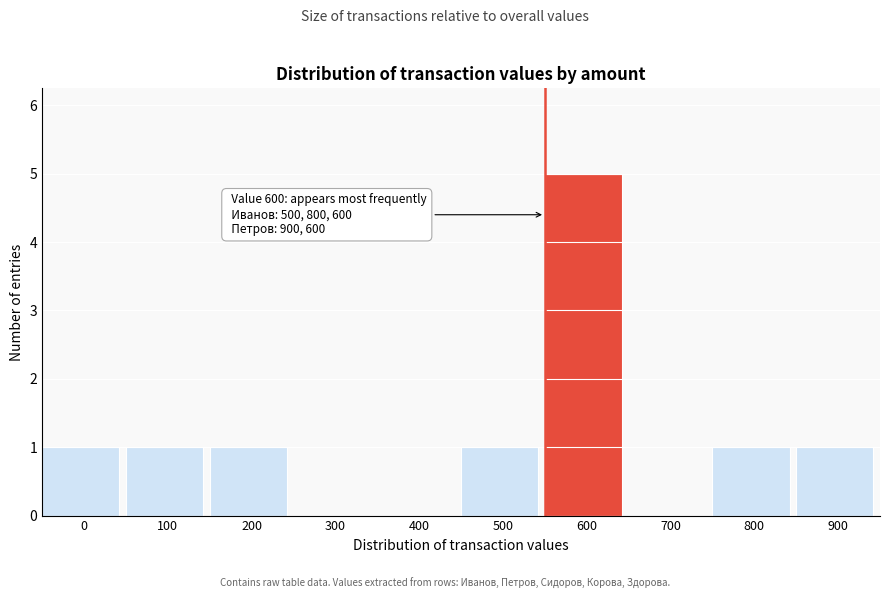

Reading left to right, extract all data points from this chart.

0=1	100=1	200=1	300=0	400=0	500=1	600=5	700=0	800=1	900=1